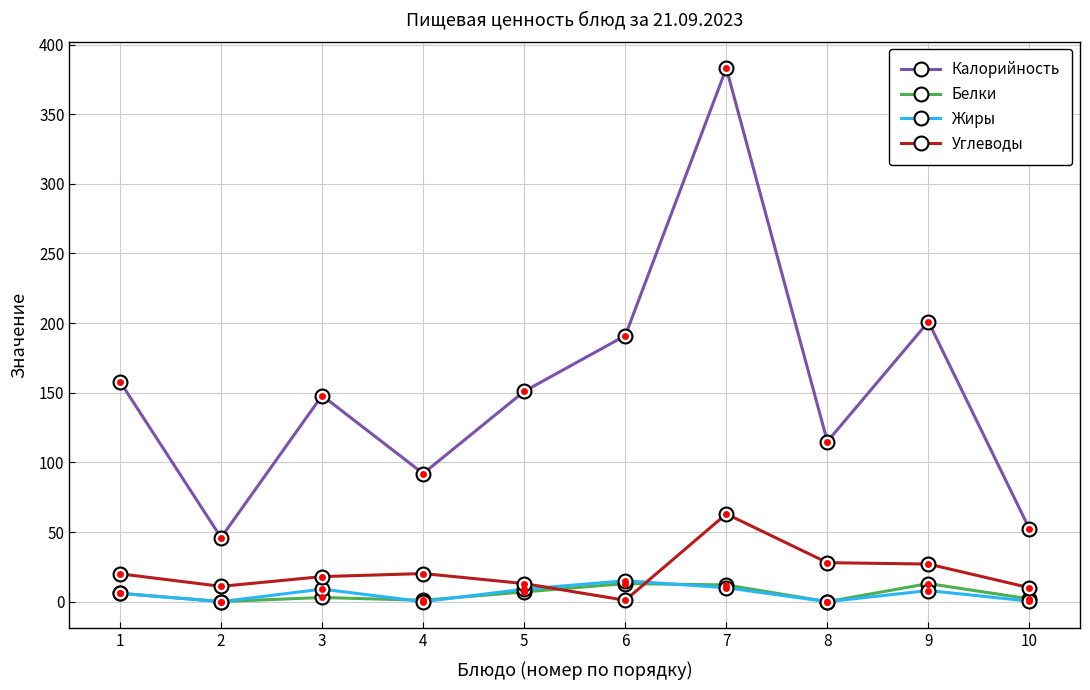

True or false: Калорийность and Белки cross at least once.

False